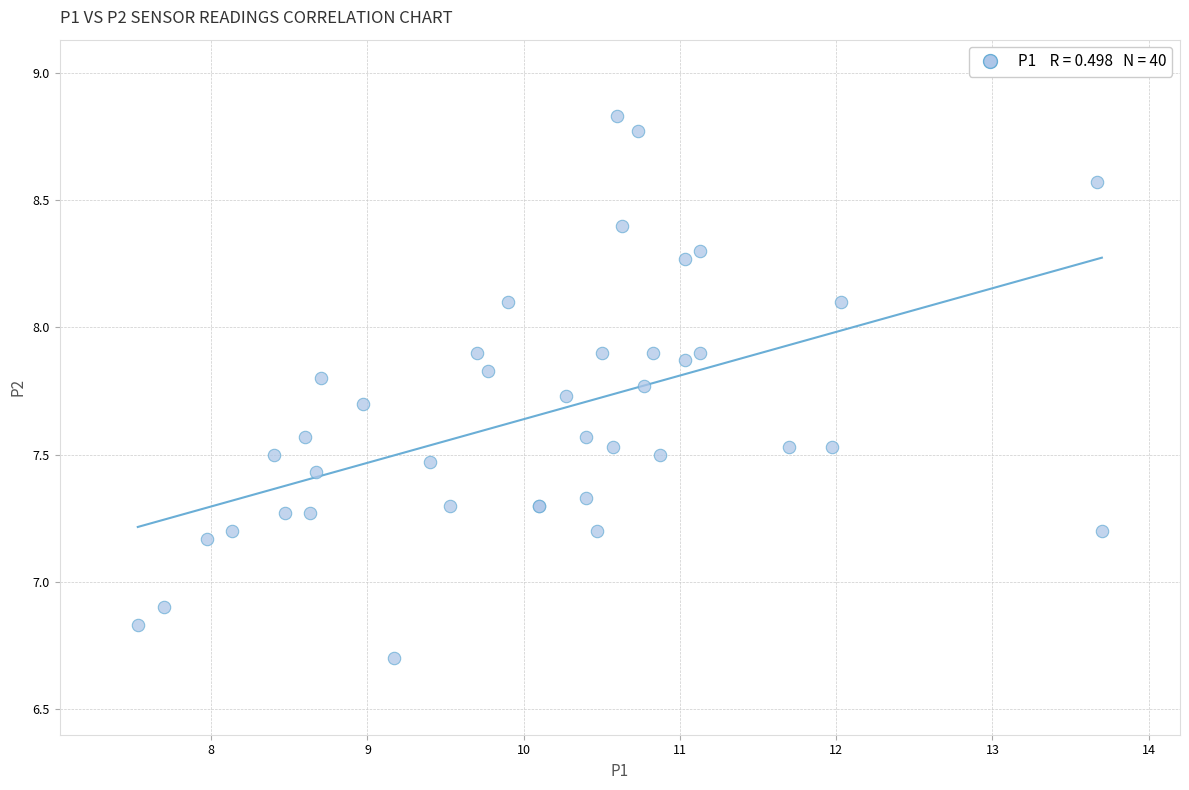

What Y value in the scatter plot is closest to 7?

6.9